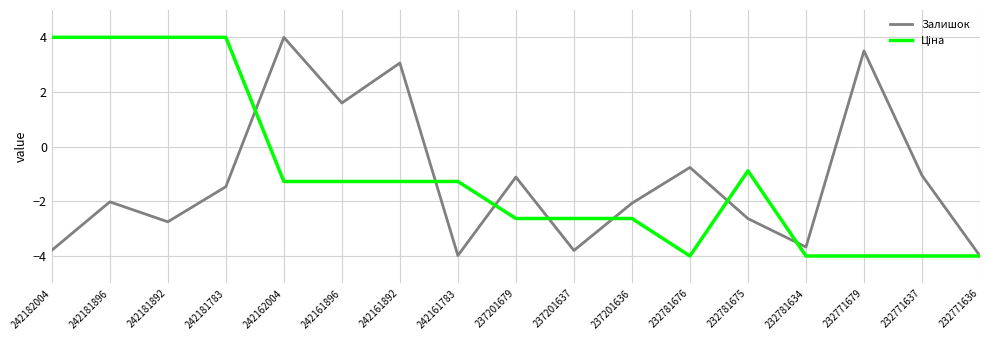

What is the maximum value shown in the chart?

4.0